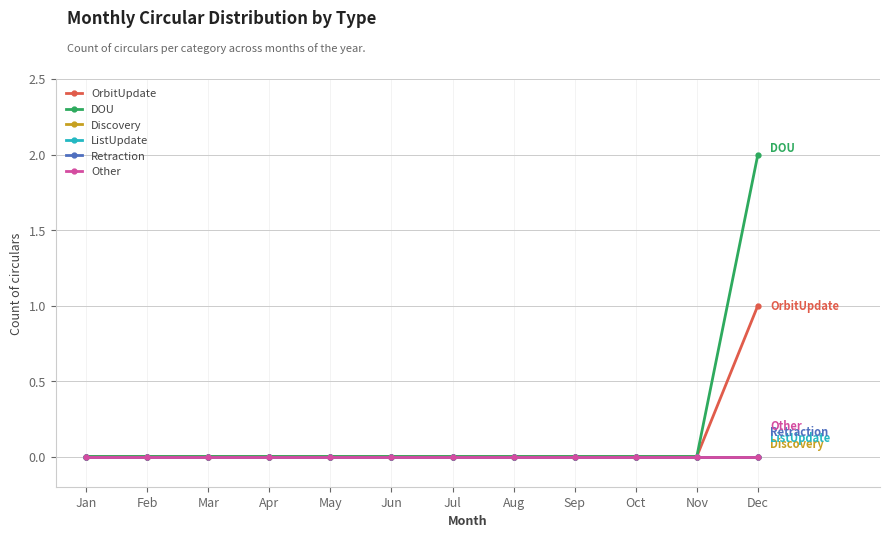

Reading right to left, transcribe all the data shown in this chart.

OrbitUpdate: 1	0	0	0	0	0	0	0	0	0	0	0
DOU: 2	0	0	0	0	0	0	0	0	0	0	0
Discovery: 0	0	0	0	0	0	0	0	0	0	0	0
ListUpdate: 0	0	0	0	0	0	0	0	0	0	0	0
Retraction: 0	0	0	0	0	0	0	0	0	0	0	0
Other: 0	0	0	0	0	0	0	0	0	0	0	0